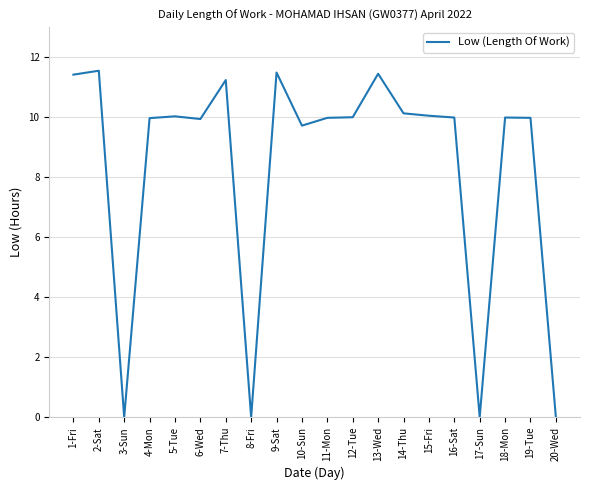

True or false: there are more than 2 points higher than both neighbors.

True